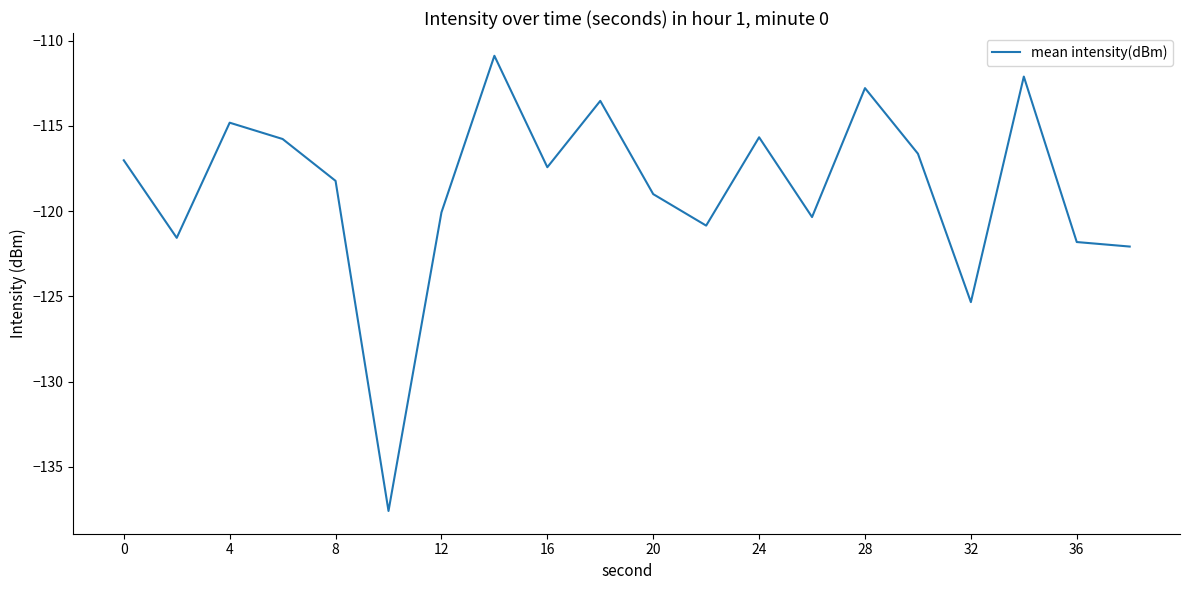

What is the greatest value displayed?

-110.9